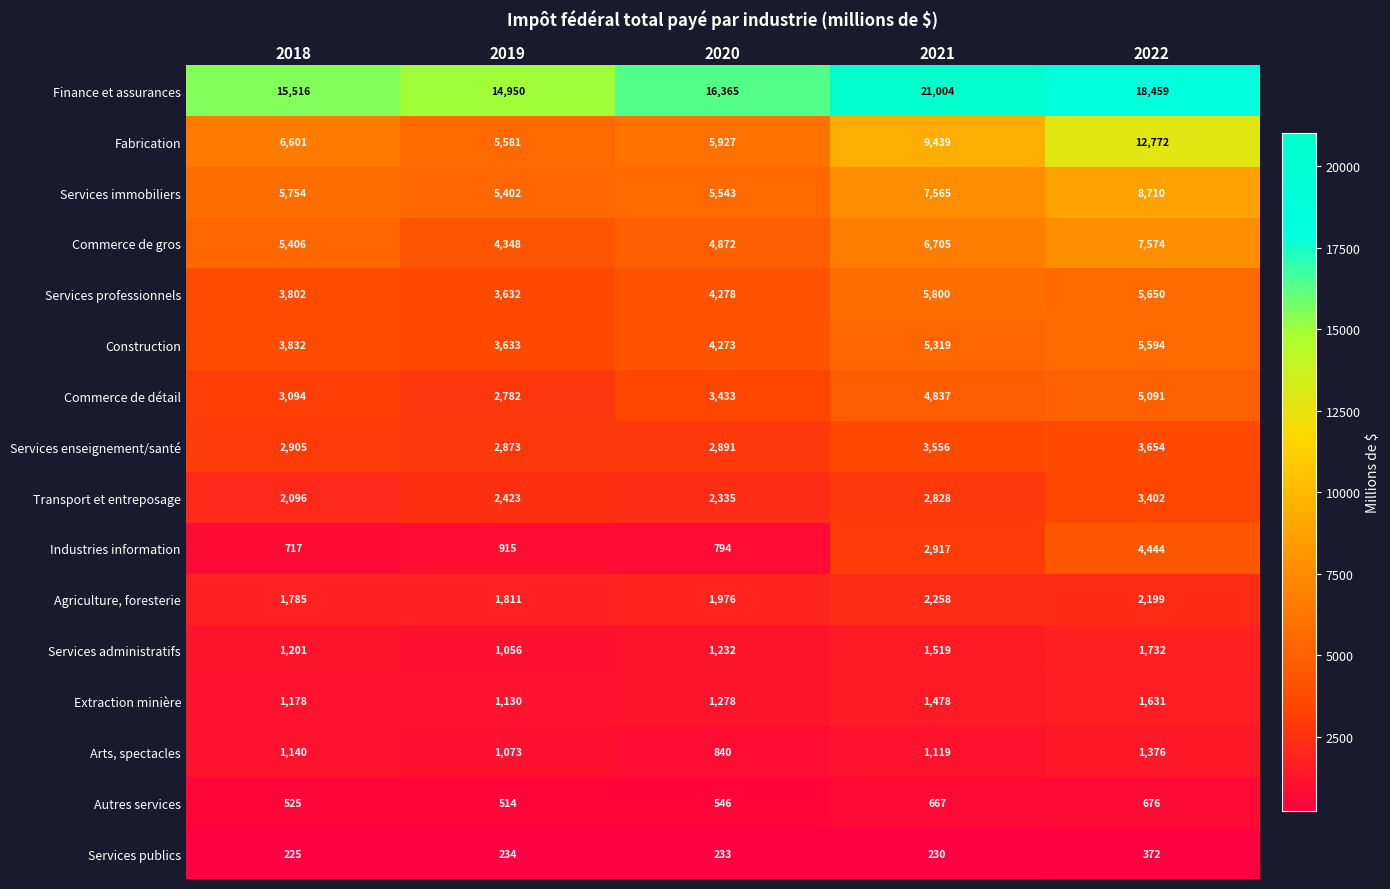

The Autres services series shows 676 at 2022. True or false?

True